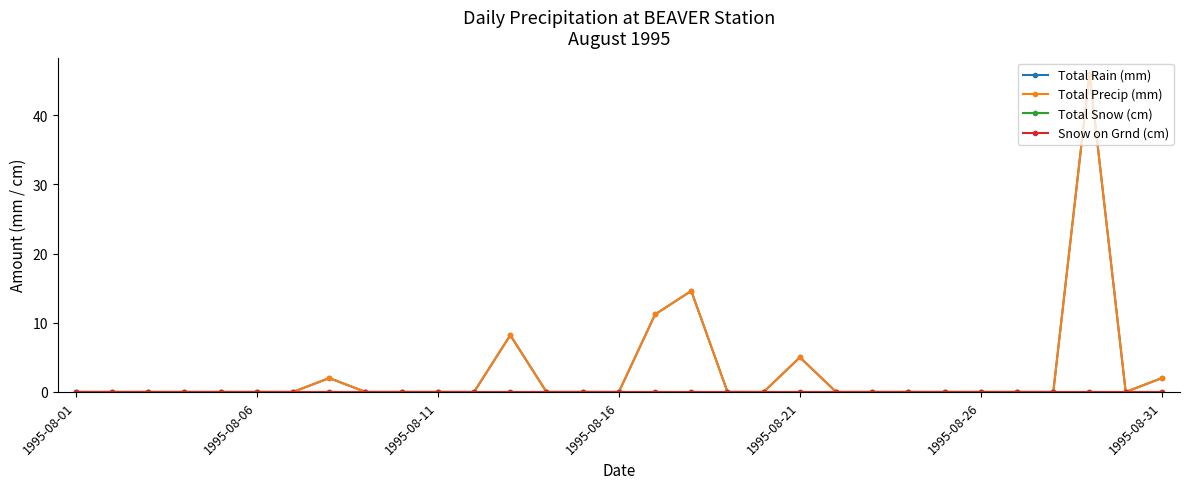

True or false: Total Snow (cm) and Total Rain (mm) intersect in this chart.

False